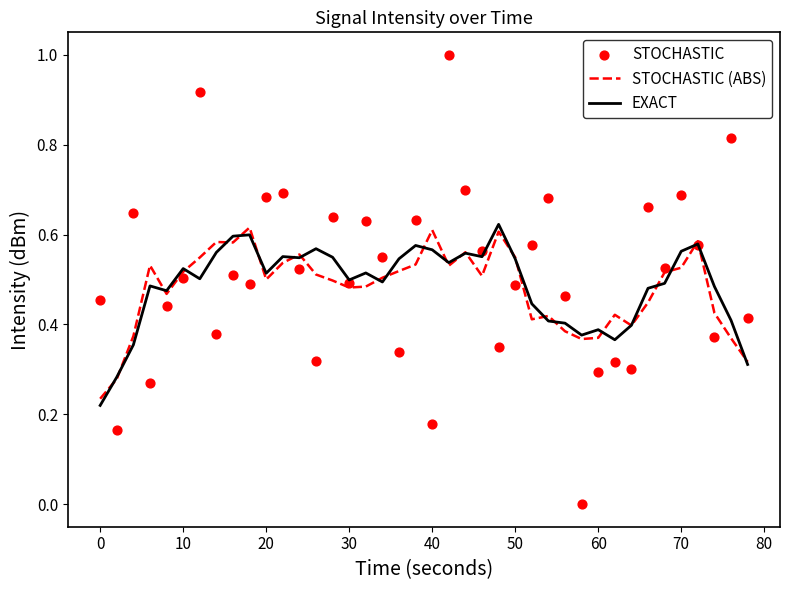

Is the value of EXACT at 28 greater than the value of STOCHASTIC at 13?

Yes